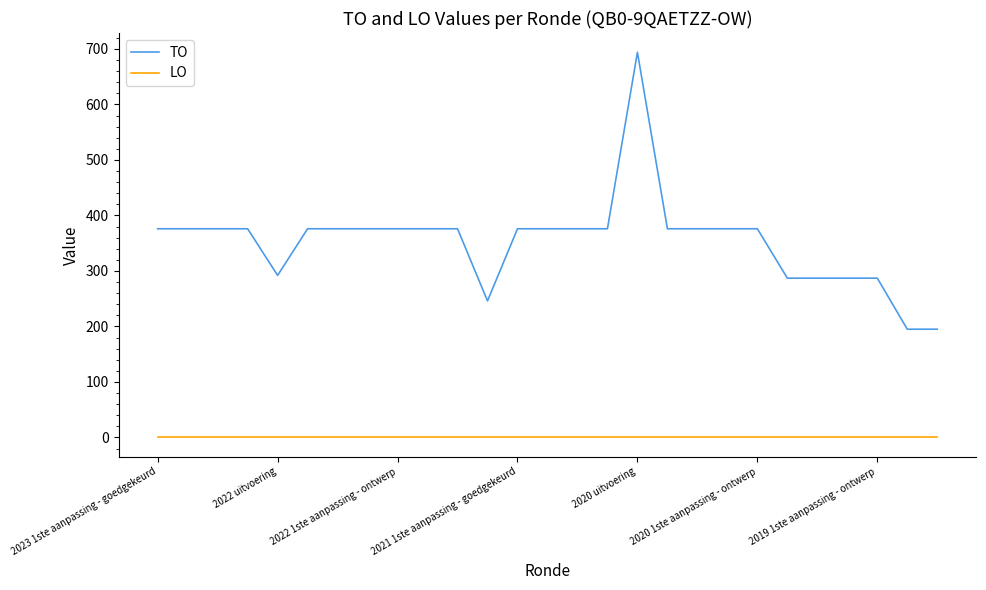

True or false: LO and TO cross at least once.

False